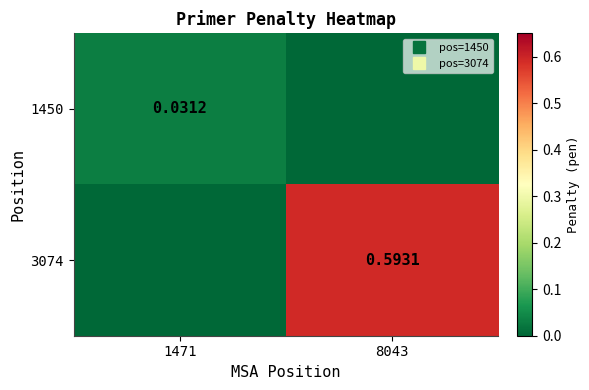

List the series in order of their overall mean, lowest first.

1450, 3074